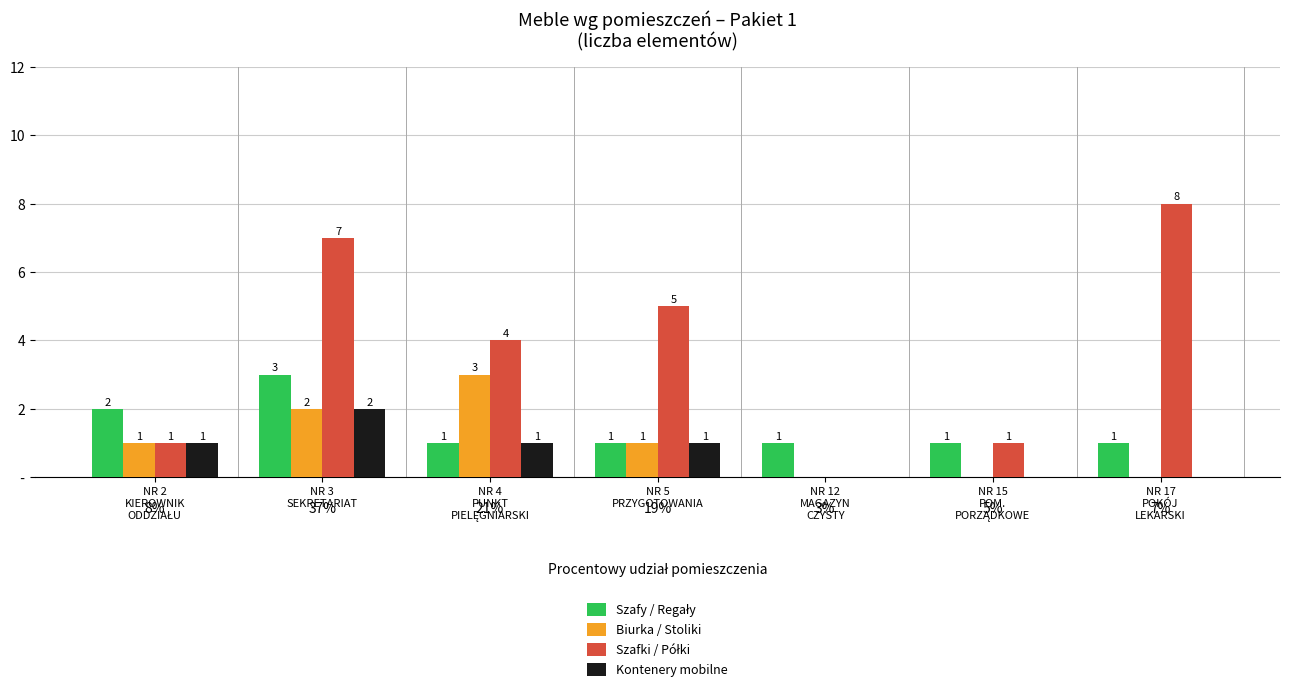

Are the bars horizontal?

No